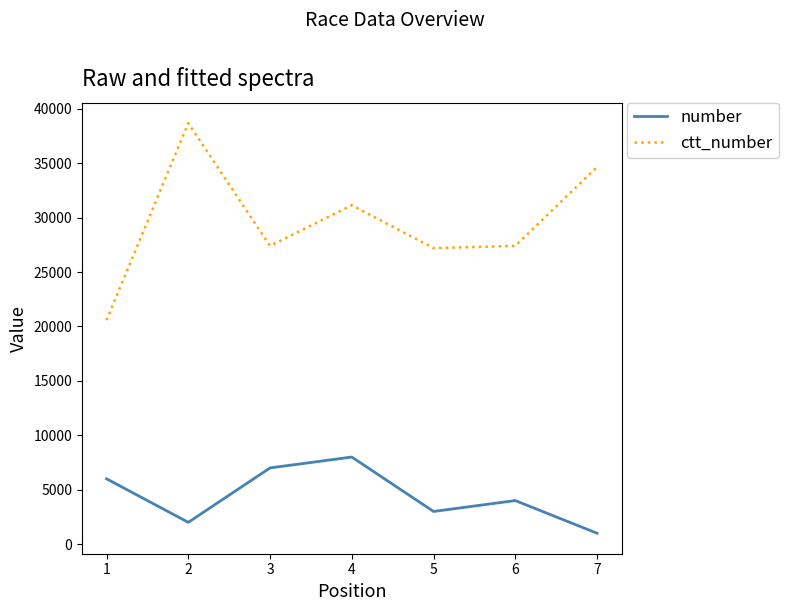

In number, how many points are higher than both neighbors (excluding endpoints)?

2